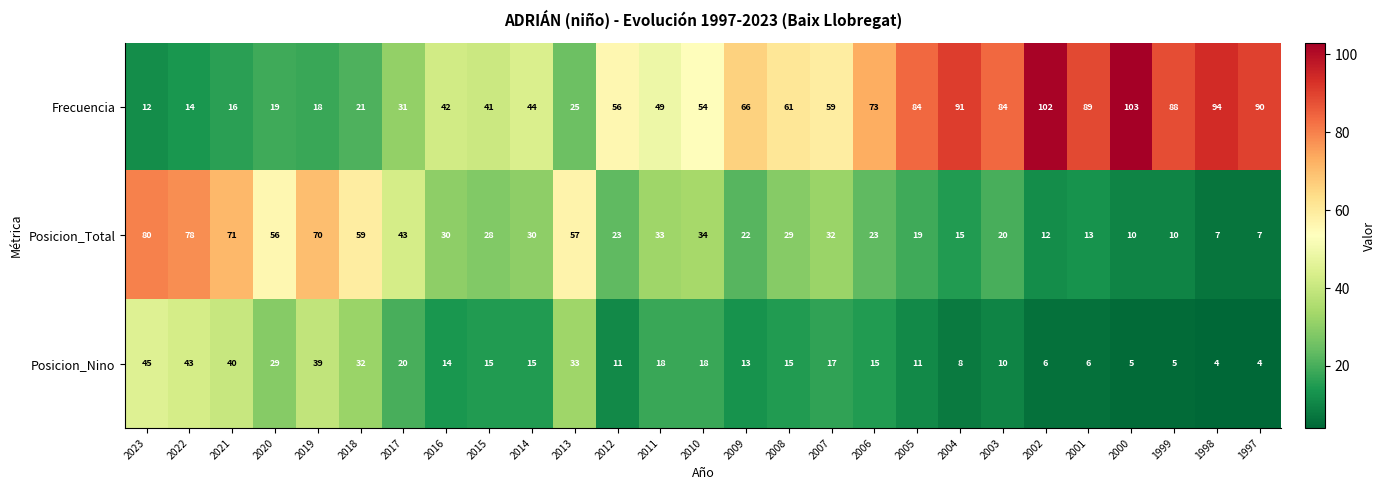

What is the average value of the Posicion_Nino series?

18